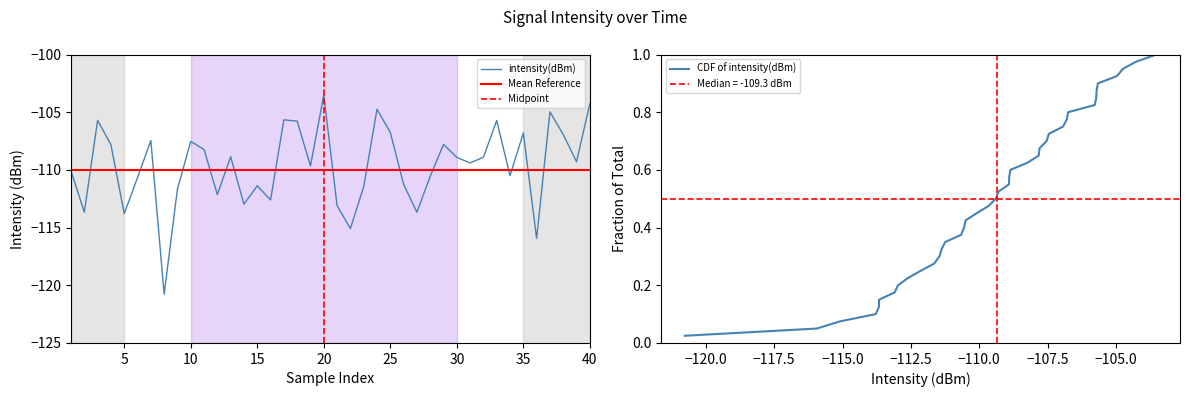

At which category does the chart reach its minimum across all series?

8